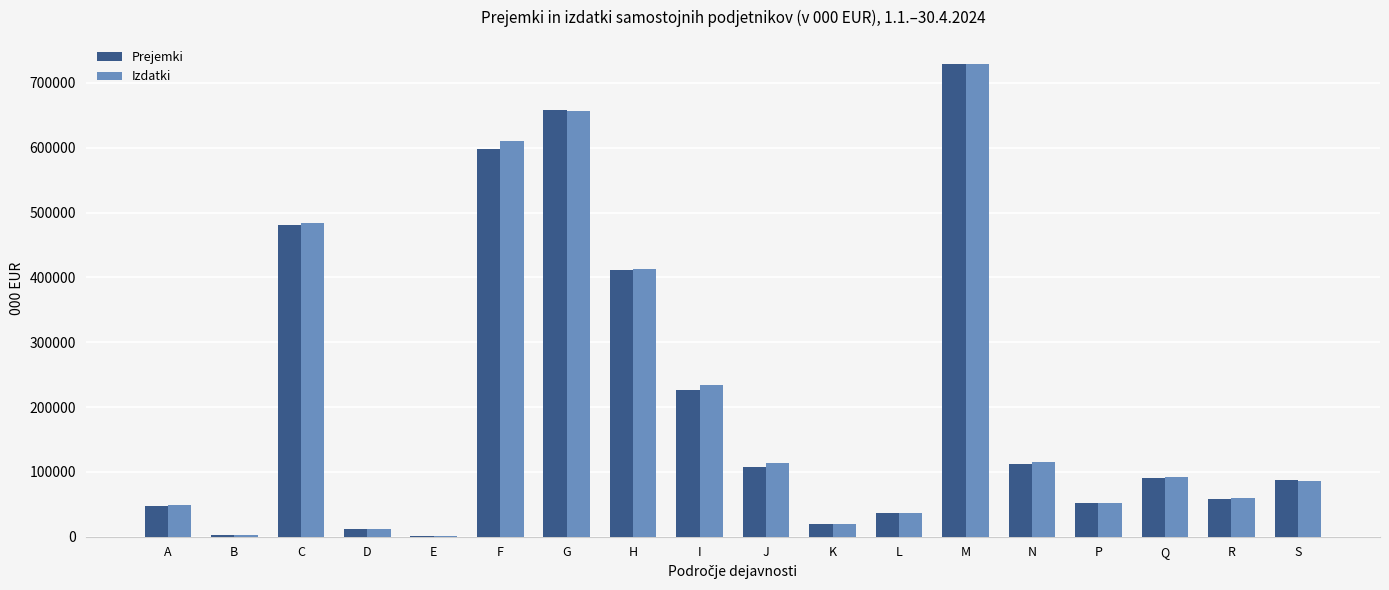

Is it true that Prejemki equals 81080.6 at I?

False